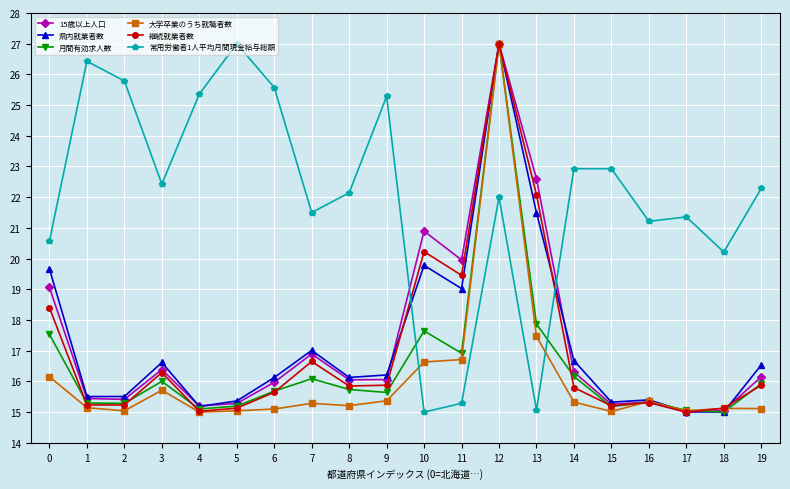

The value of 月間有効求人数 at 1 is 22.9. True or false?

False